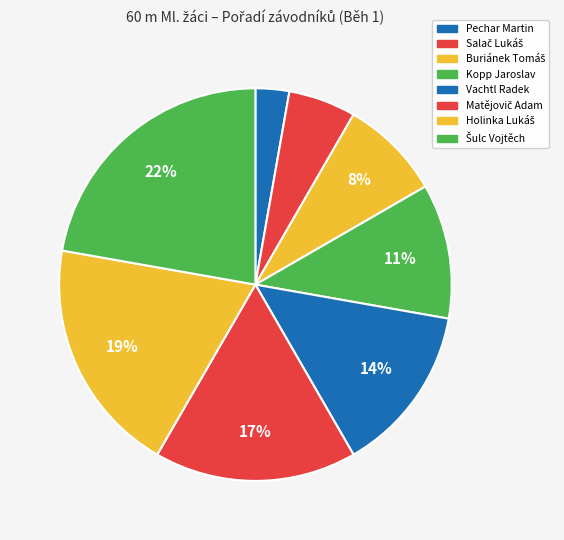

How many segments does this pie chart have?

8